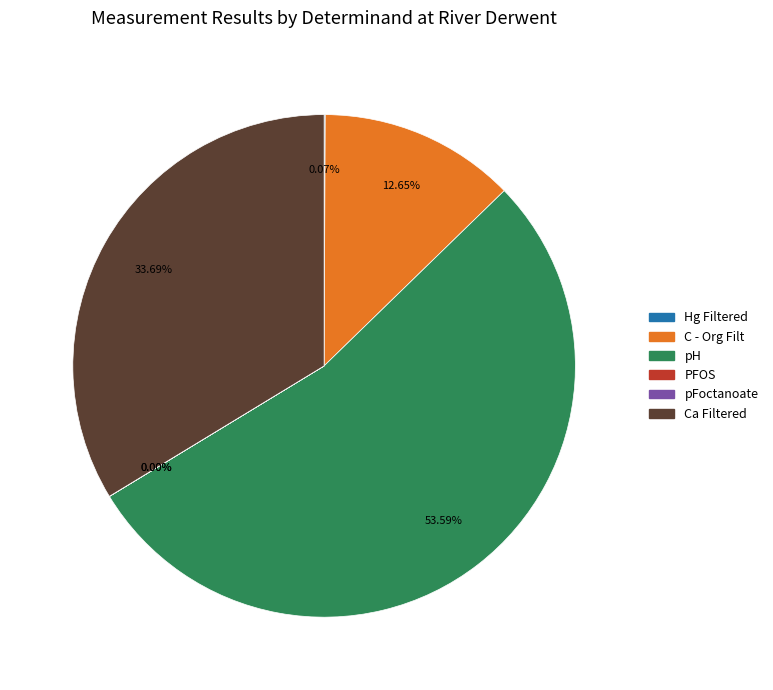

To the nearest percent, what portion does Ca Filtered represent?

34%